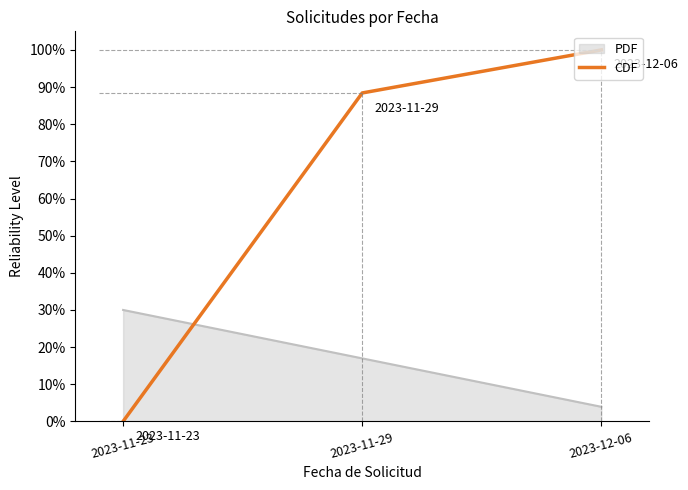

Is this an area chart (filled region under the line)?

Yes